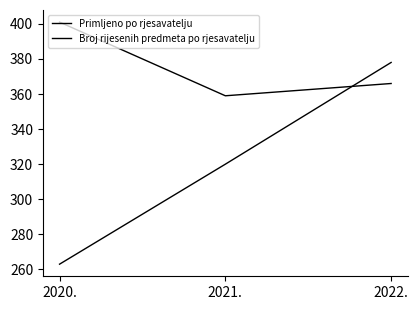

Is this an area chart (filled region under the line)?

No